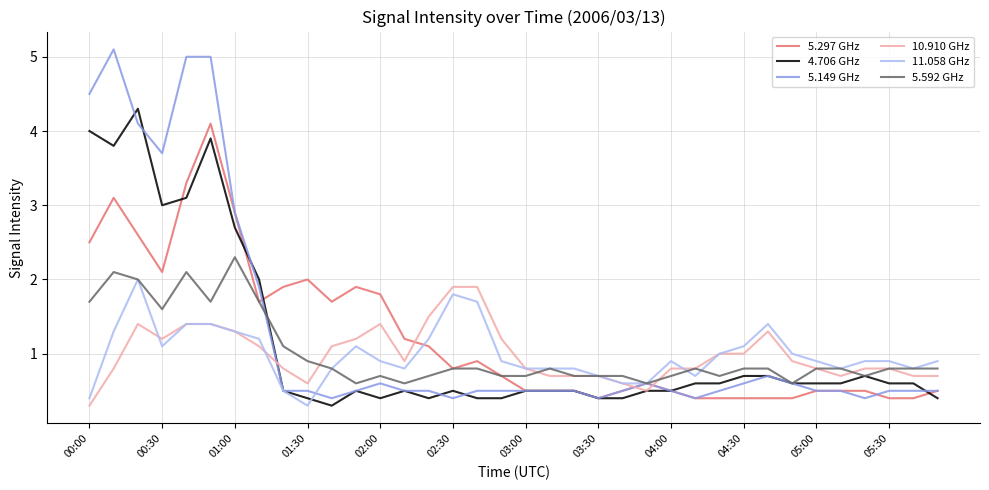

What is the smallest value displayed?

0.3